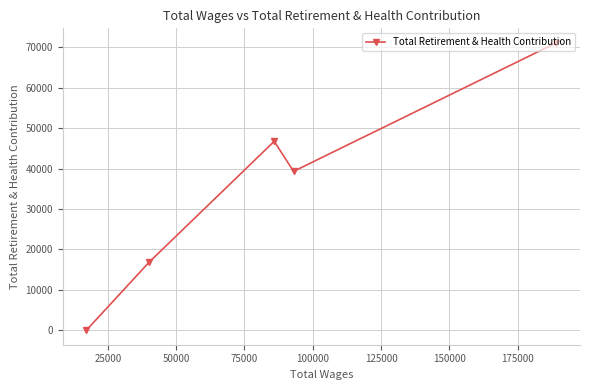

How many lines are shown in the chart?

1